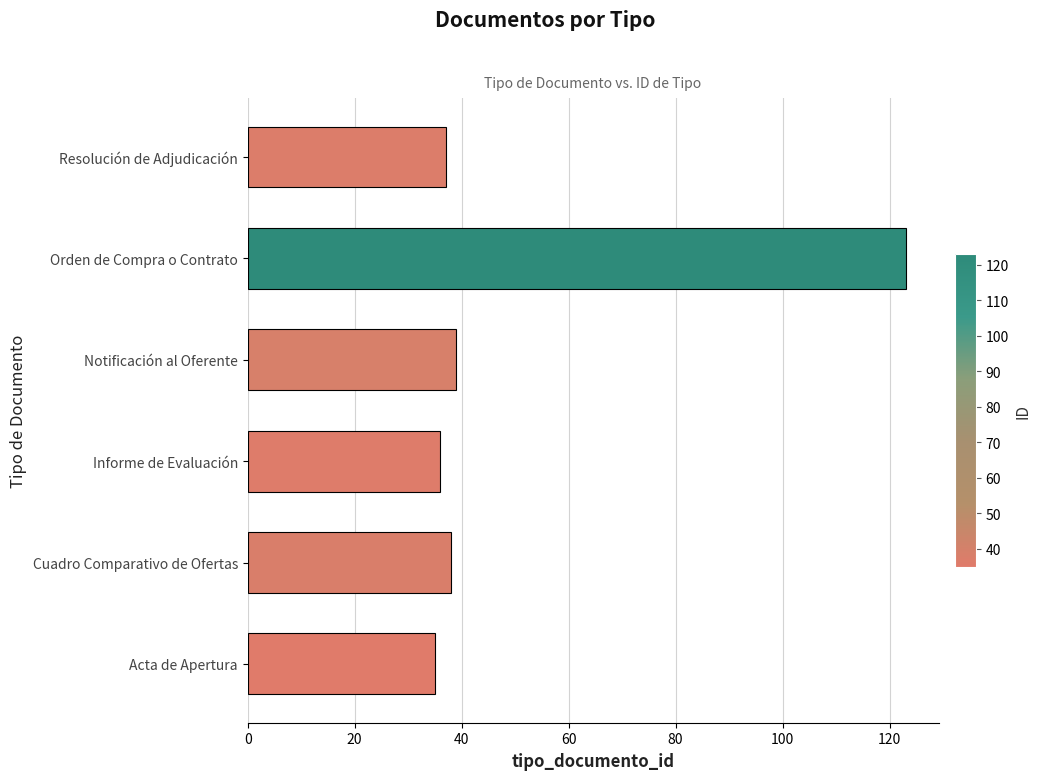

The value at Resolución de Adjudicación is 15. True or false?

False